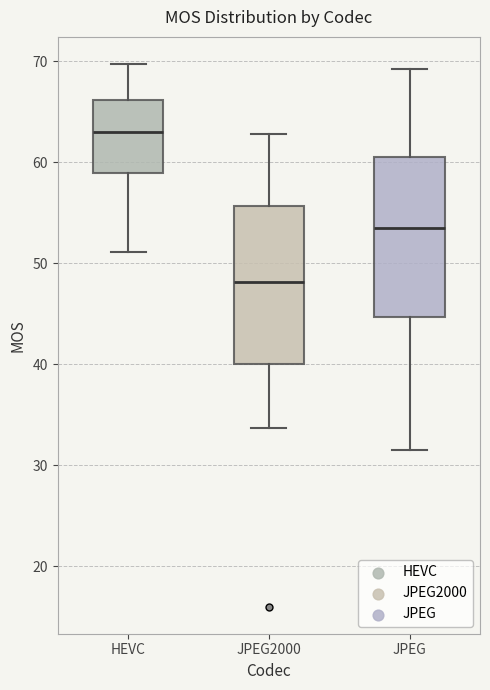

Reading left to right, read every box against the y-axis: the position of its median line, the range the box covers, and the ends of its whiskers. The values are not printed on the chart, so give them approximately, as read against the axis.

HEVC: median 63, box 59 to 66, whiskers 51 to 70
JPEG2000: median 48, box 40 to 56, whiskers 34 to 63
JPEG: median 54, box 45 to 61, whiskers 32 to 69